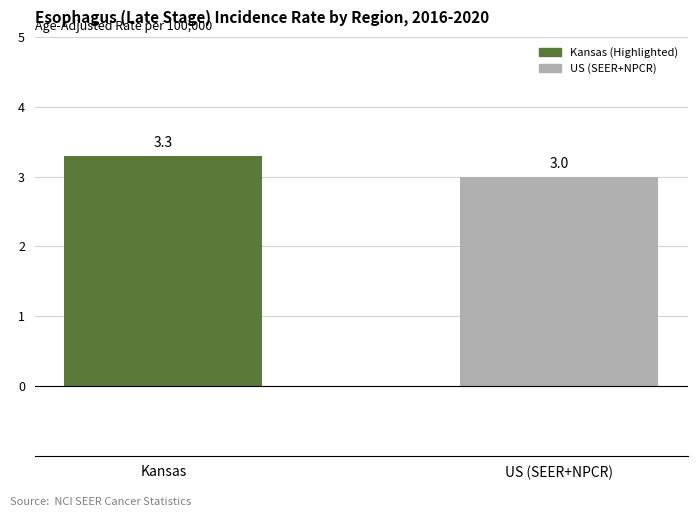

What is the sum of the values at US (SEER+NPCR) and Kansas?

6.3